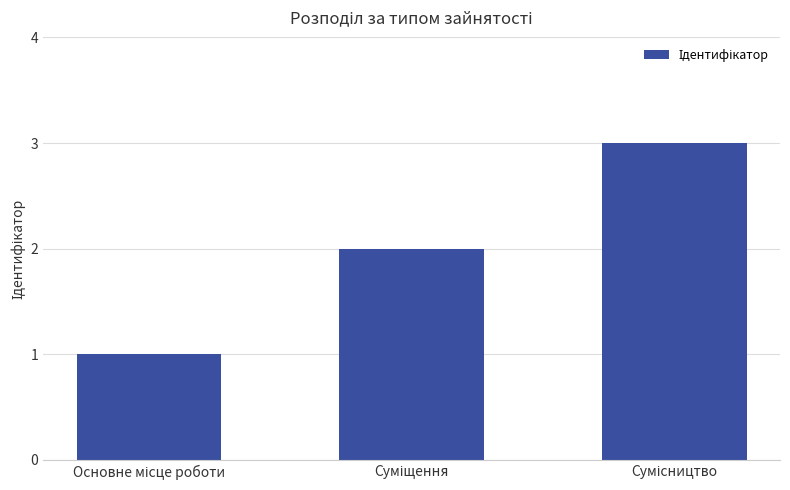

How many data points are less than 2?

1